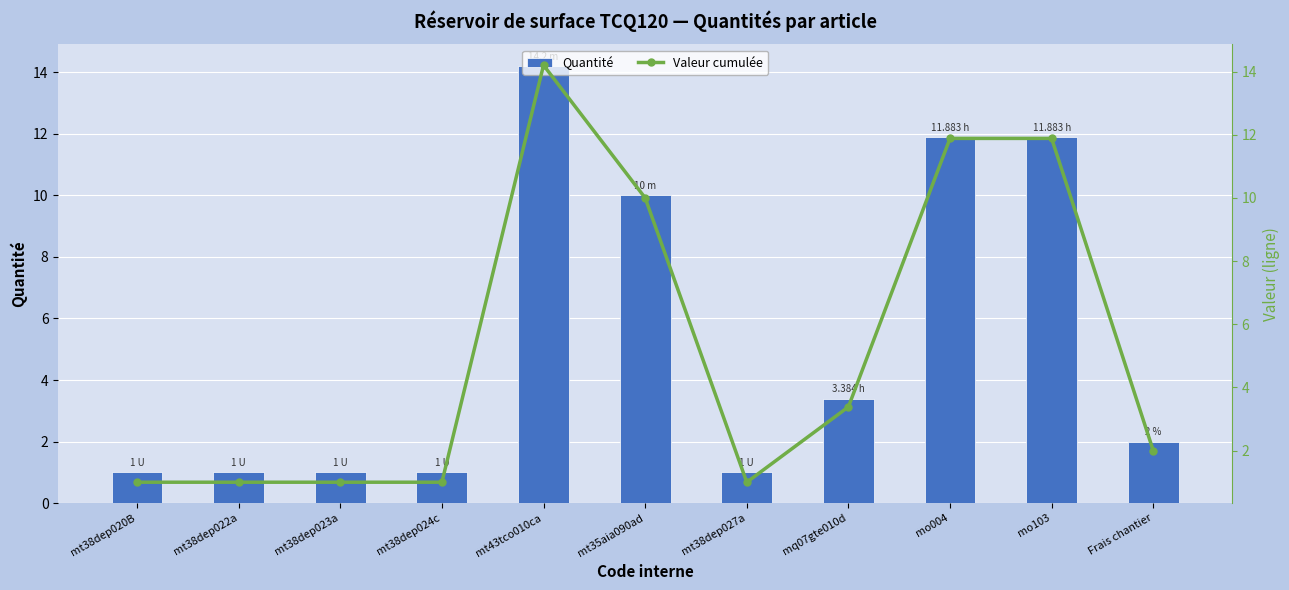

How many data points in Valeur cumulée are less than 2?

5